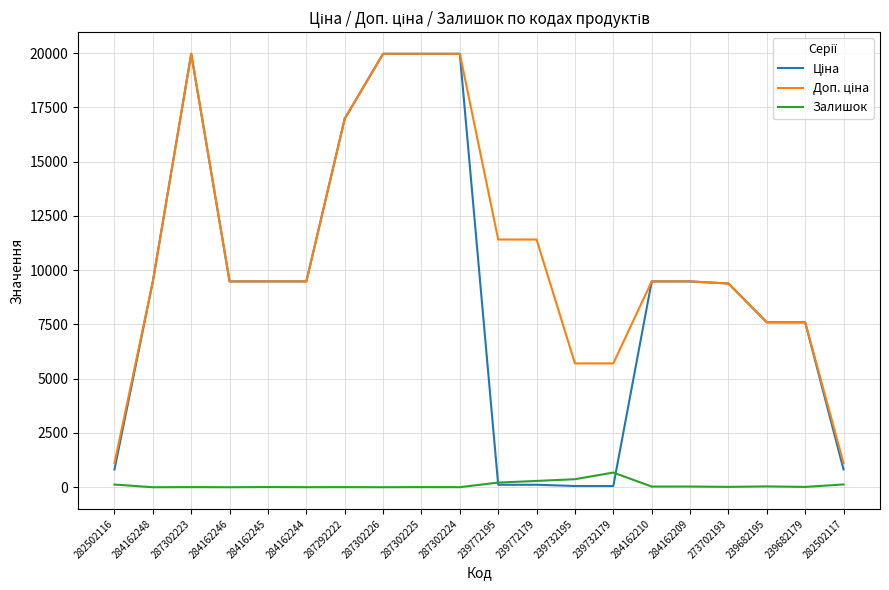

What is the spread (max minus min) of values at 284162248?

9480.1